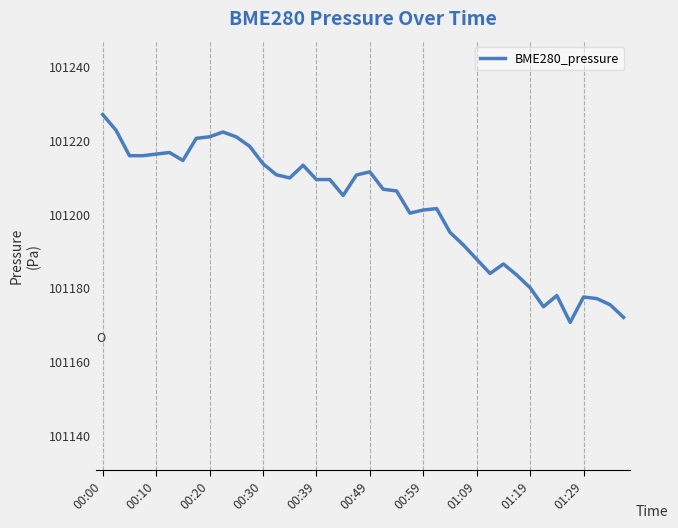

What is the difference between the maximum and minimum values?

56.4